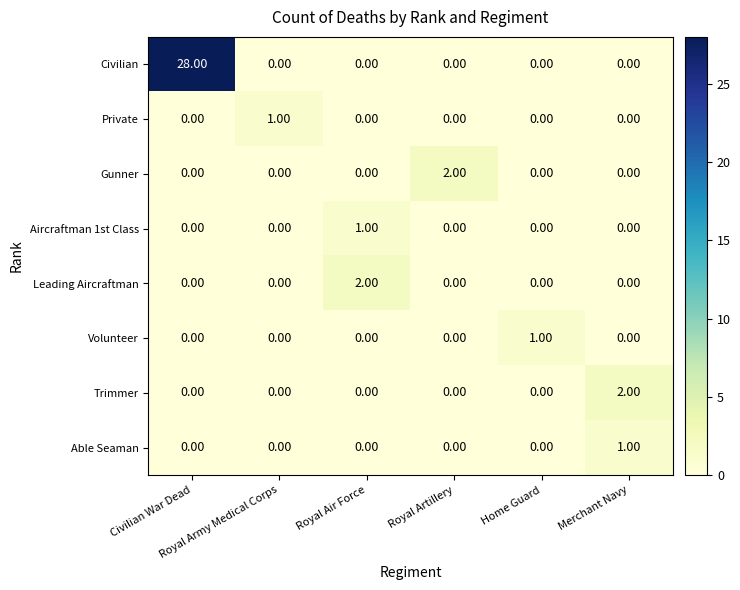

Which series has the largest range (max minus min)?

Civilian